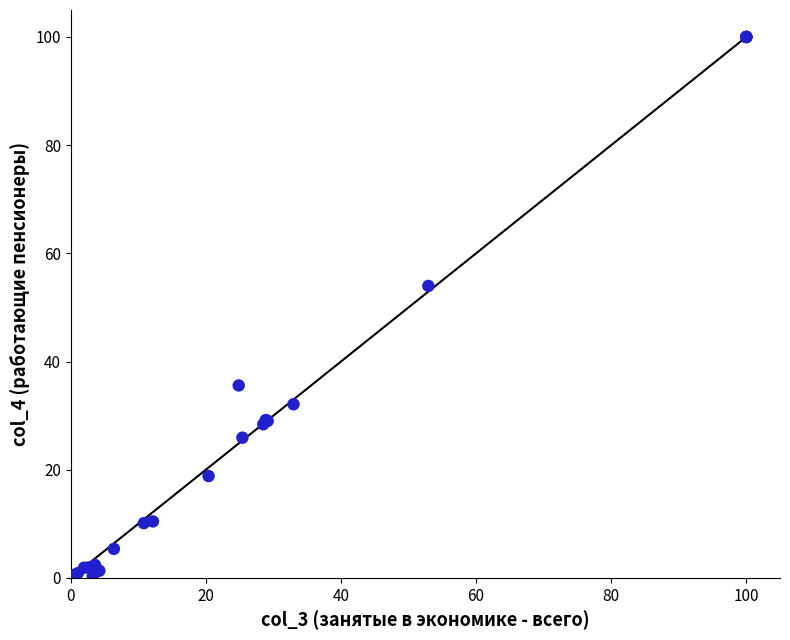

What Y value in the scatter plot is closest to 50?

54.0